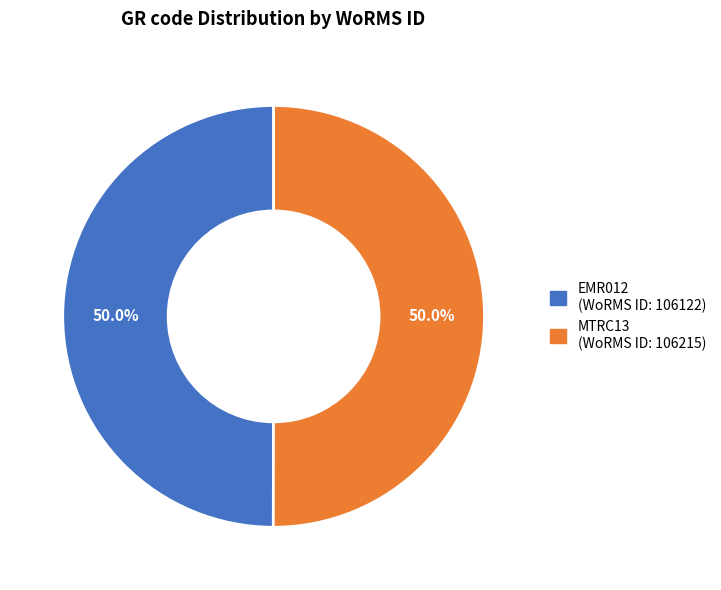

To the nearest percent, what is the combined percentage of EMR012 and MTRC13?

100%